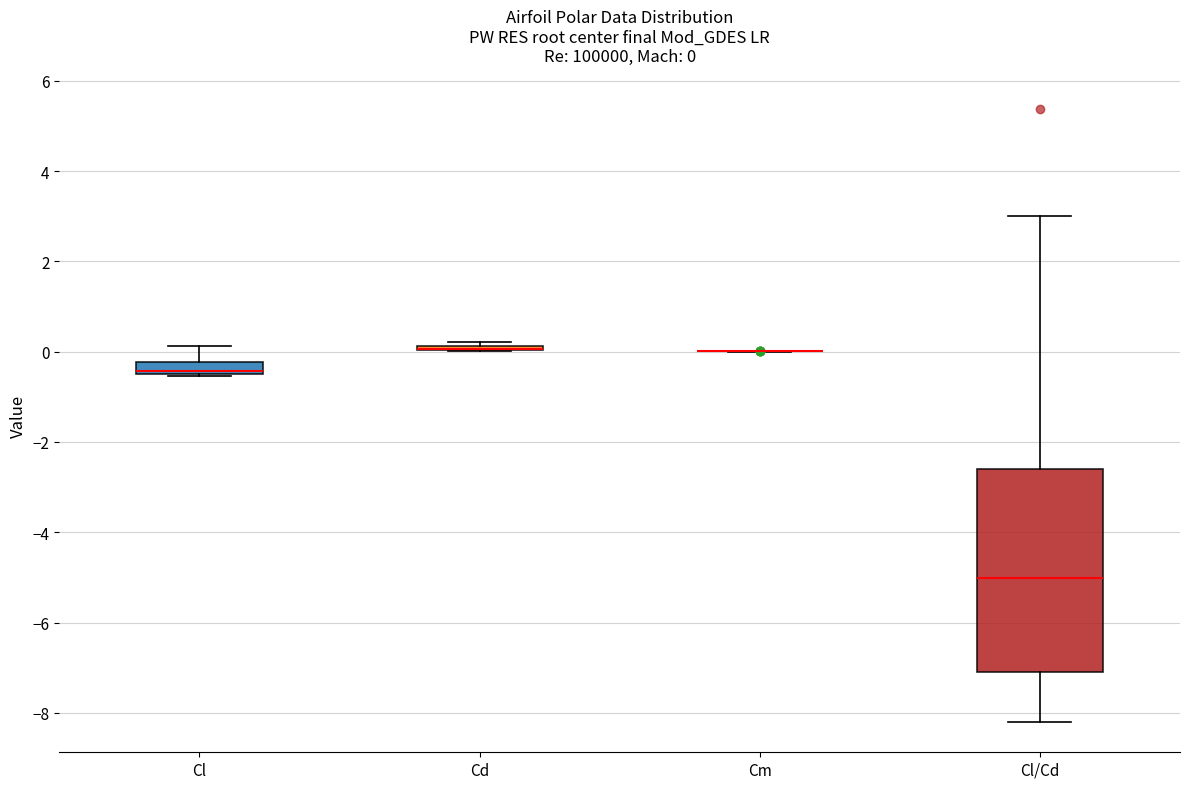

Comparing the boxes themselves (not the whiskers), which one is the tallest?

Cl/Cd